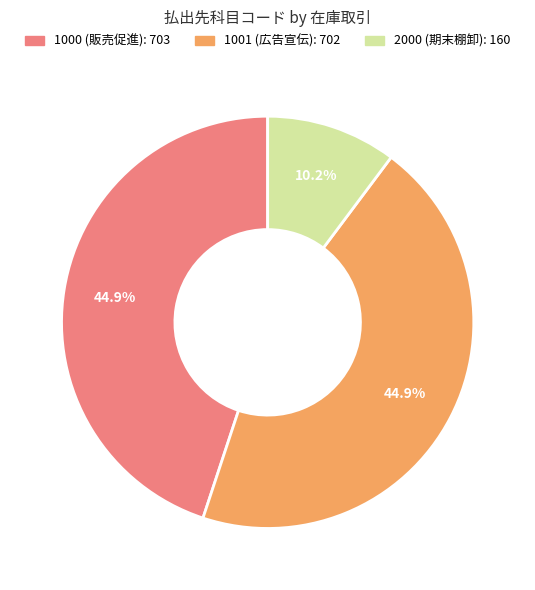

Does 1000 account for over 50% of the chart?

No